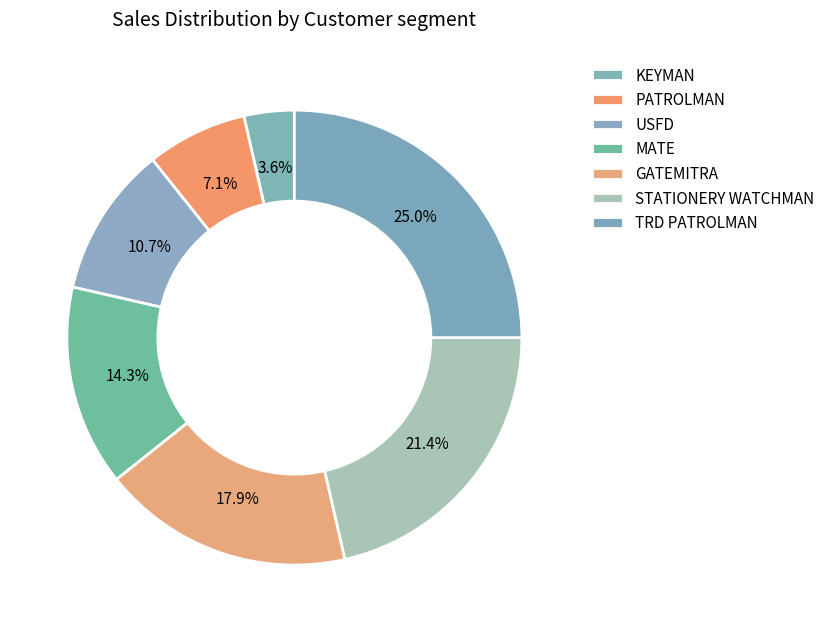

True or false: MATE accounts for 25% of the total.

False